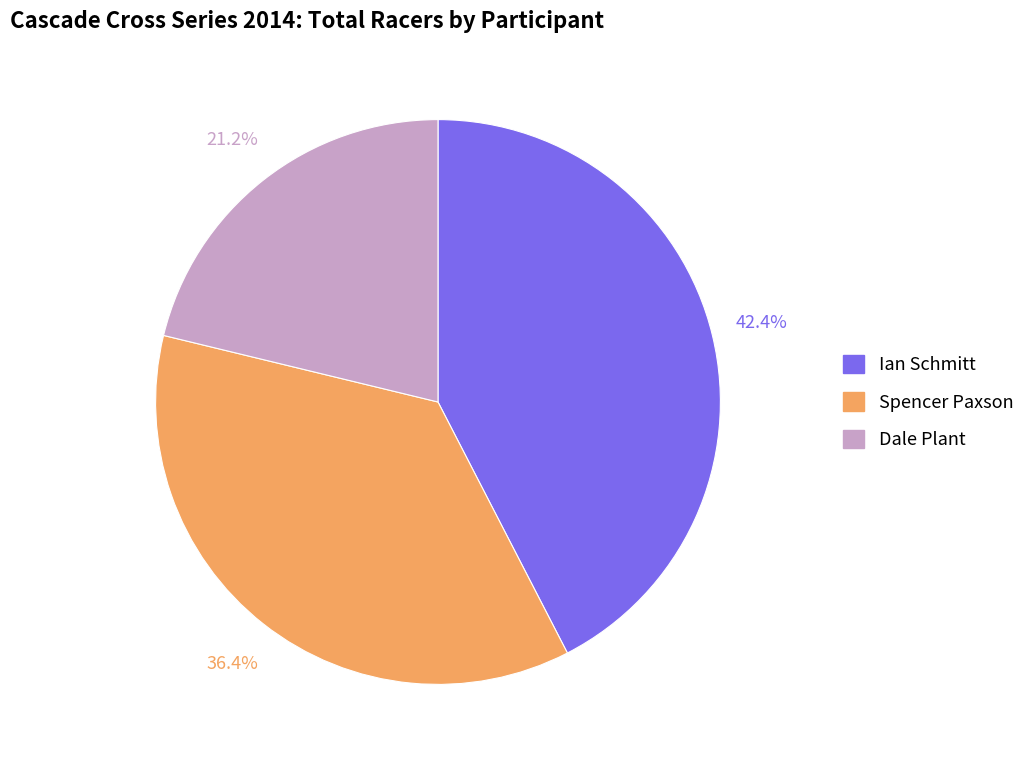

To the nearest percent, what is the difference between the Spencer Paxson and Dale Plant slice percentages?

15%